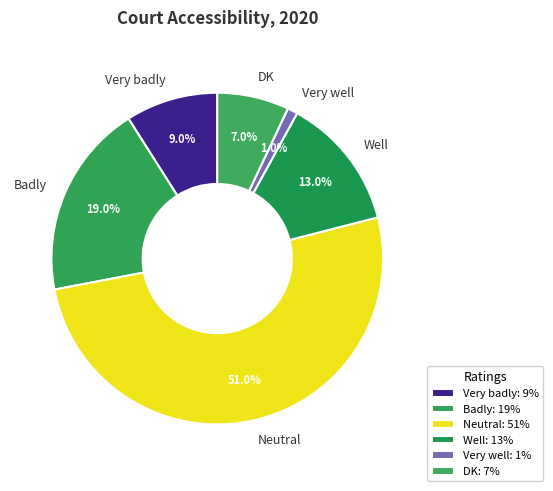

How many segments does this pie chart have?

6